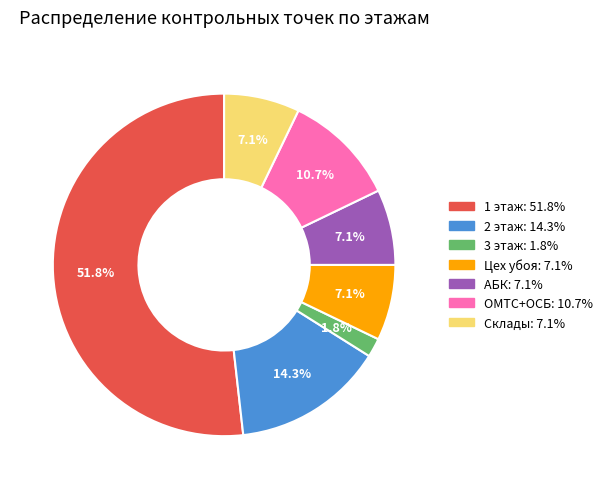

How much of the chart is everything except 2 этаж?

85.7%